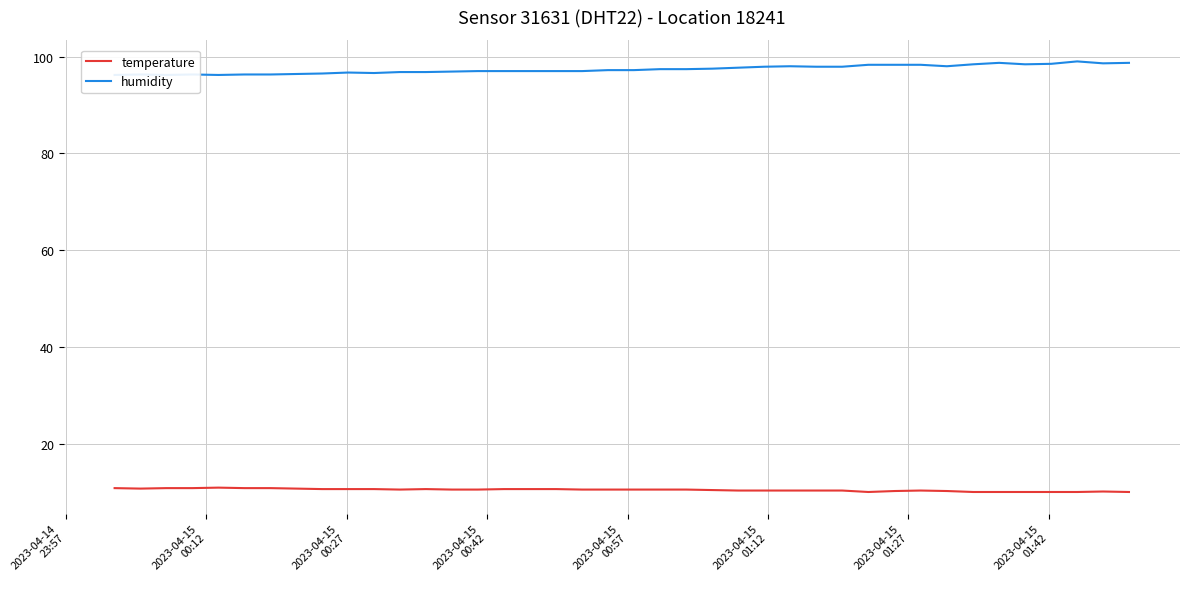

True or false: temperature and humidity intersect in this chart.

False